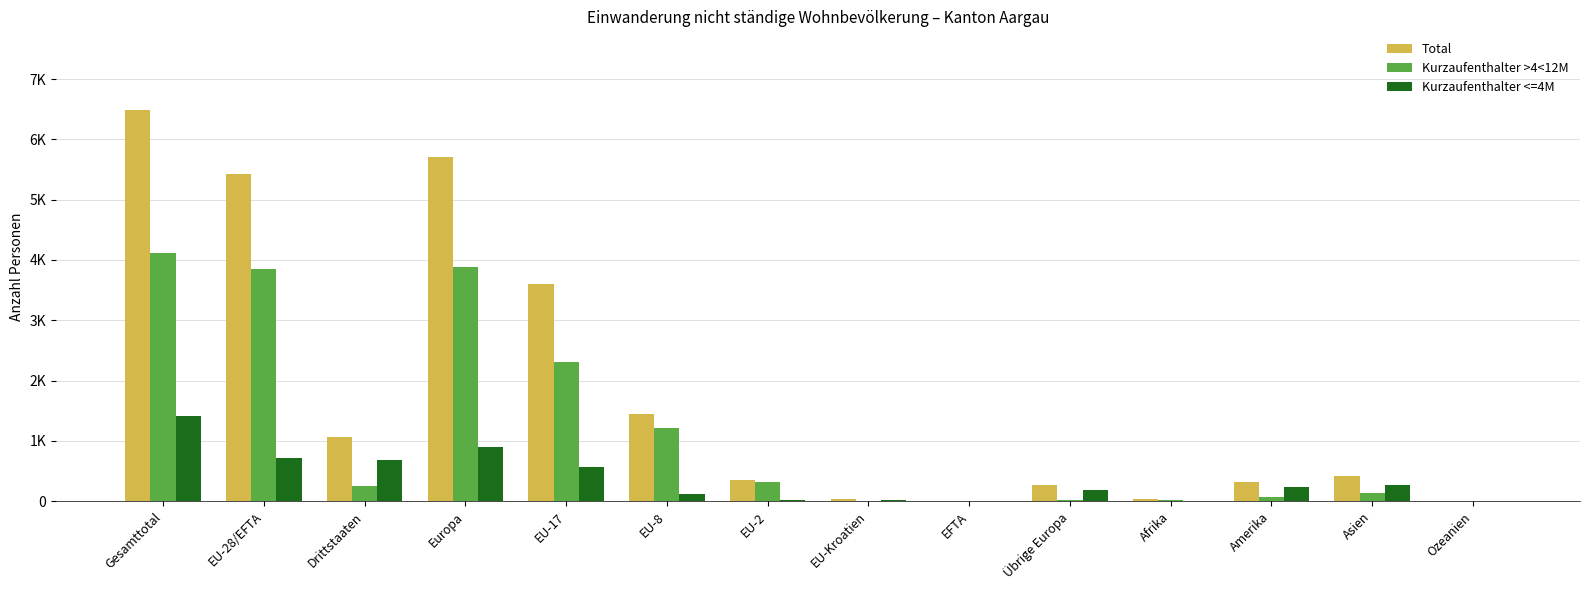

Are the bars grouped side by side (vs. stacked)?

Yes